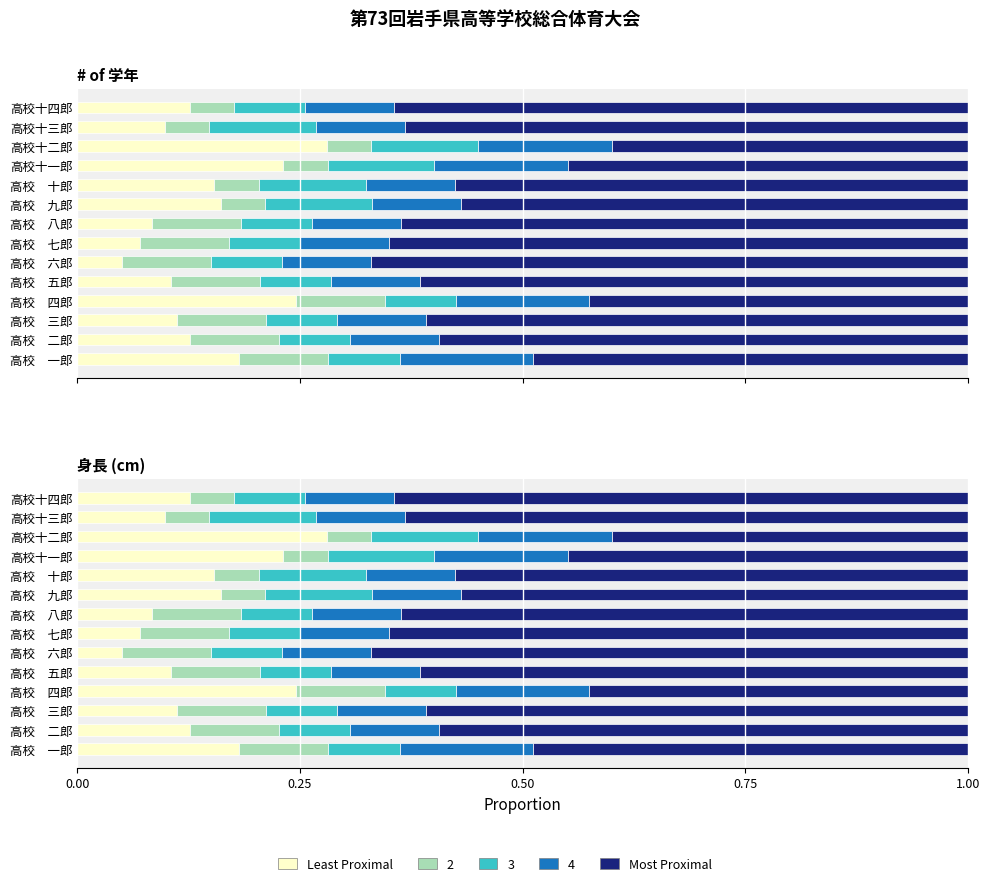

The value of Most Proximal at 高校 九郎 is 0.8. True or false?

False